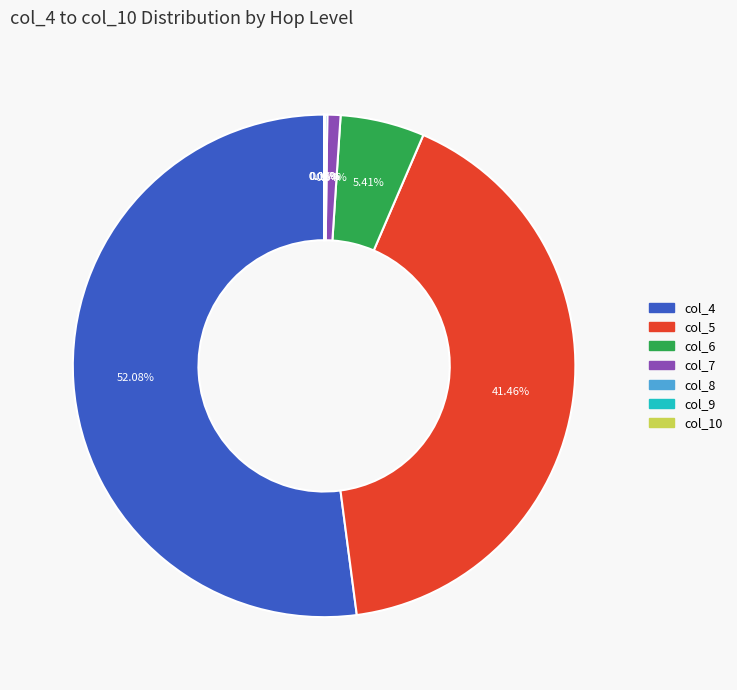

Is there any slice that represents more than half of the pie?

Yes